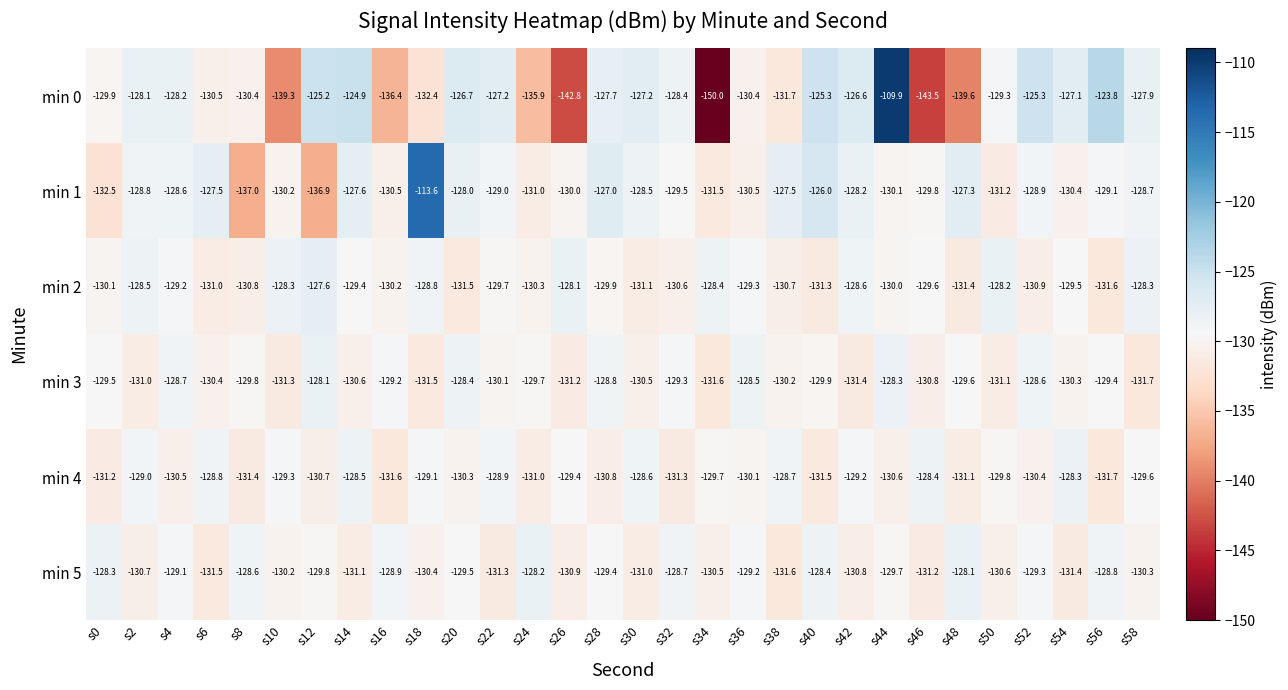

Which category has the highest value across all series?

s44